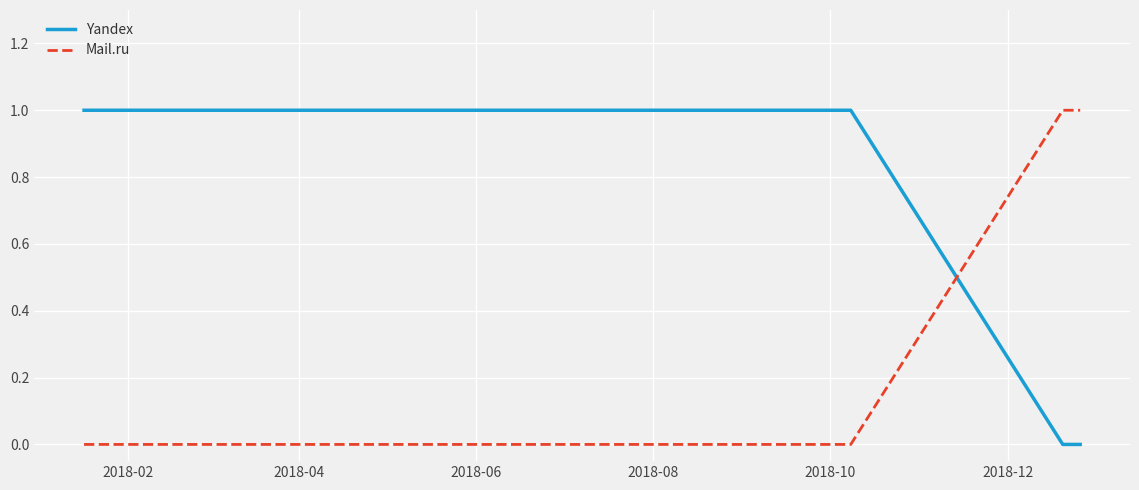

Which series has the largest total across all categories?

Yandex